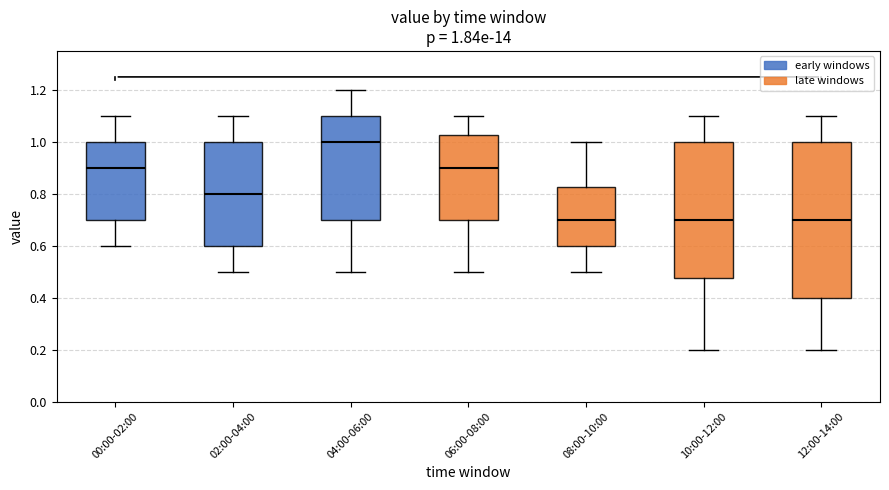

Comparing the boxes themselves (not the whiskers), which one is the tallest?

12:00-14:00